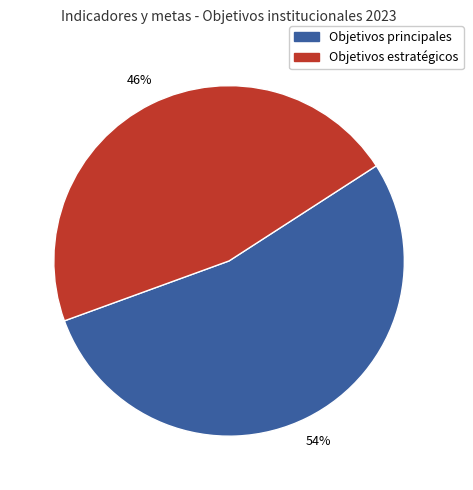

Is Objetivos estratégicos the majority of the pie?

No